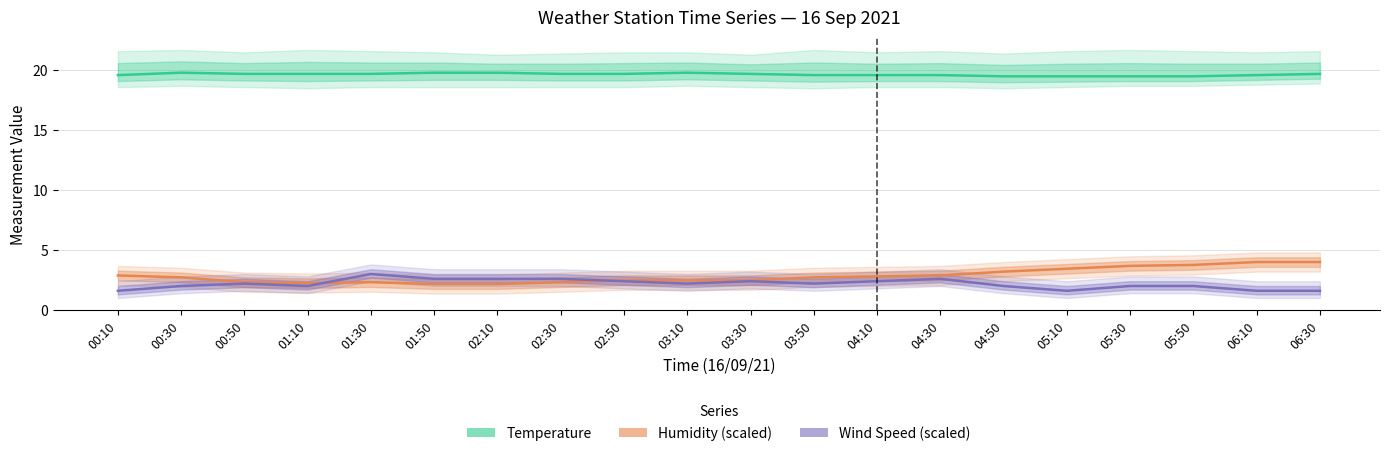

At how many categories does at least one series exceed 4?

20